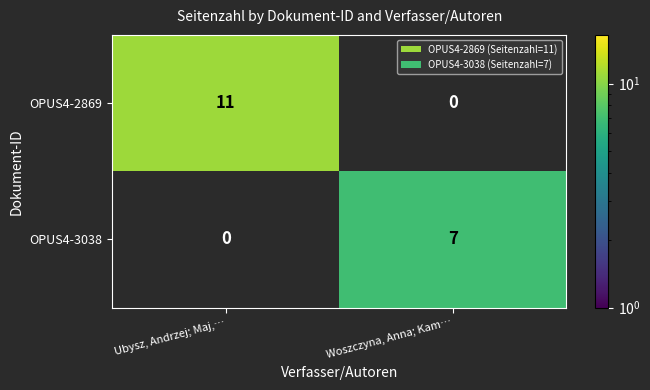

The value of OPUS4-2869 at Woszczyna, Anna; Kam… is 0. True or false?

True